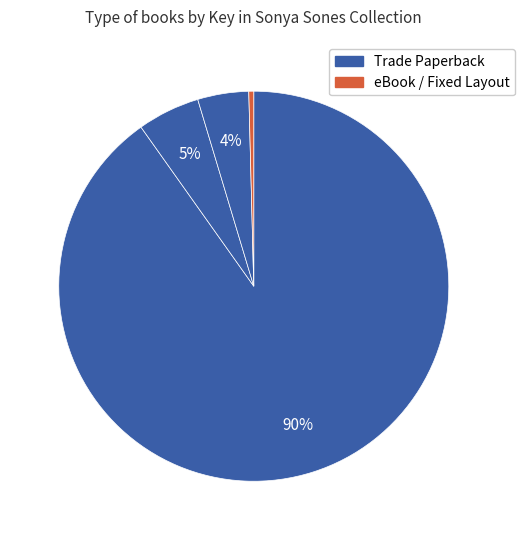

How many slices are in this pie chart?

4